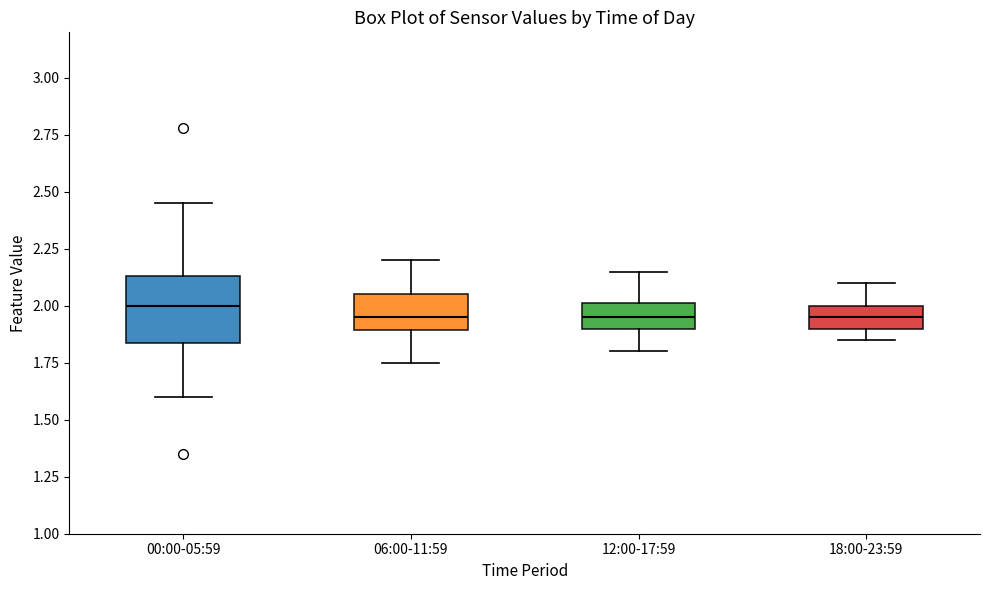

Reading left to right, read every box against the y-axis: the position of its median line, the range the box covers, and the ends of its whiskers. The values are not printed on the chart, so give them approximately, as read against the axis.

00:00-05:59: median 2.00, box 1.85 to 2.15, whiskers 1.60 to 2.45
06:00-11:59: median 1.95, box 1.90 to 2.05, whiskers 1.75 to 2.20
12:00-17:59: median 1.95, box 1.90 to 2.00, whiskers 1.80 to 2.15
18:00-23:59: median 1.95, box 1.90 to 2.00, whiskers 1.85 to 2.10